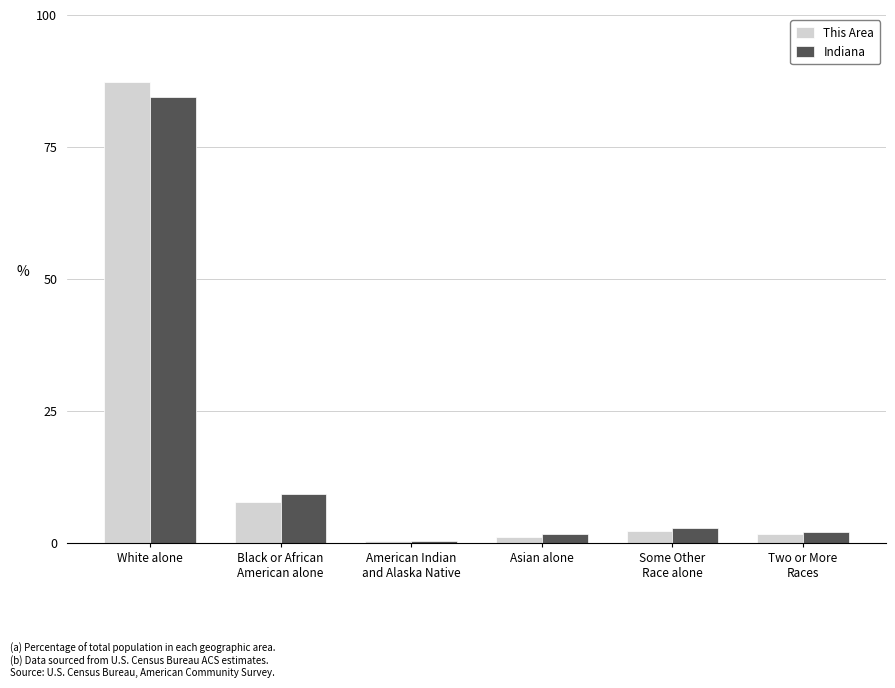

What is the average value of the Indiana series?

16.7